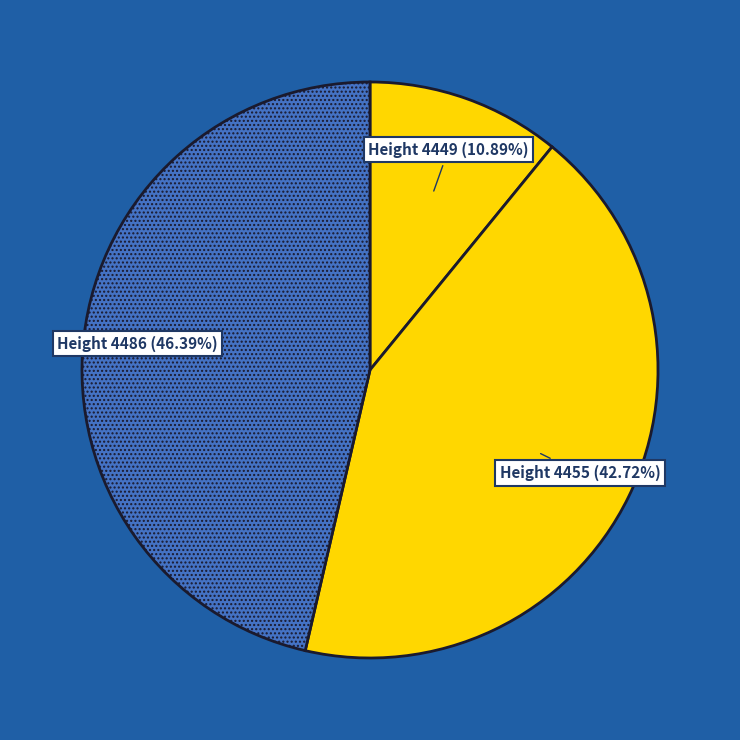

What is the largest slice in the pie chart?

Height 4486 (46.39%)